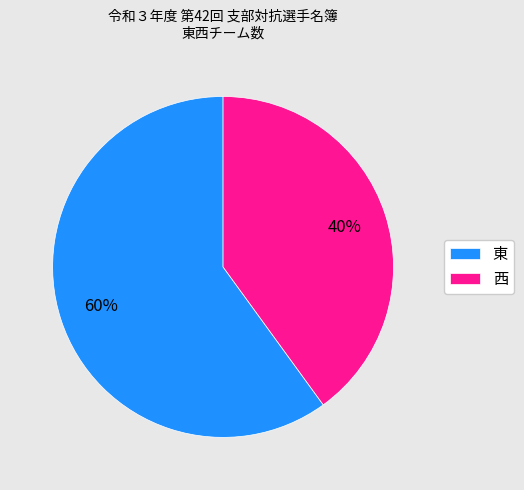

The 東 slice represents 60% of the pie. True or false?

True